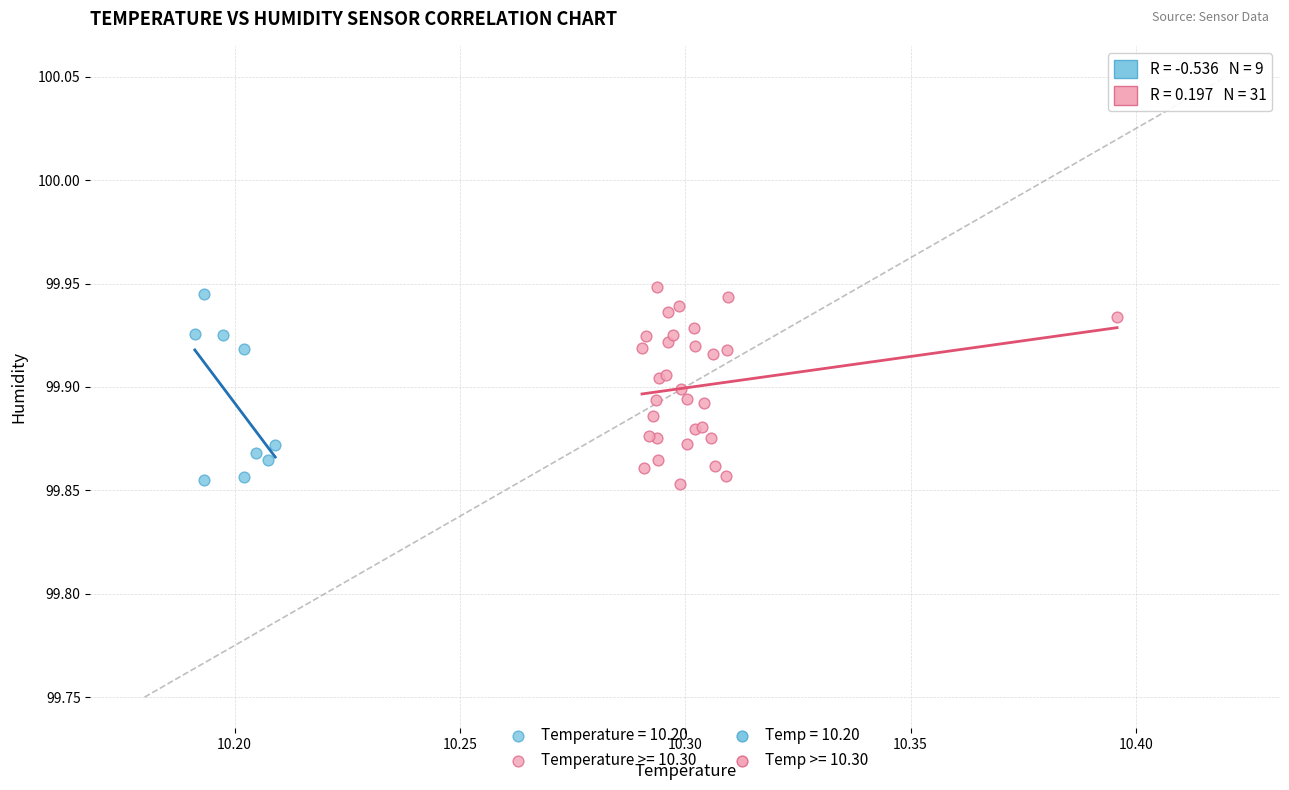

Which series has the largest Y range (max minus min)?

Temperature >= 10.30